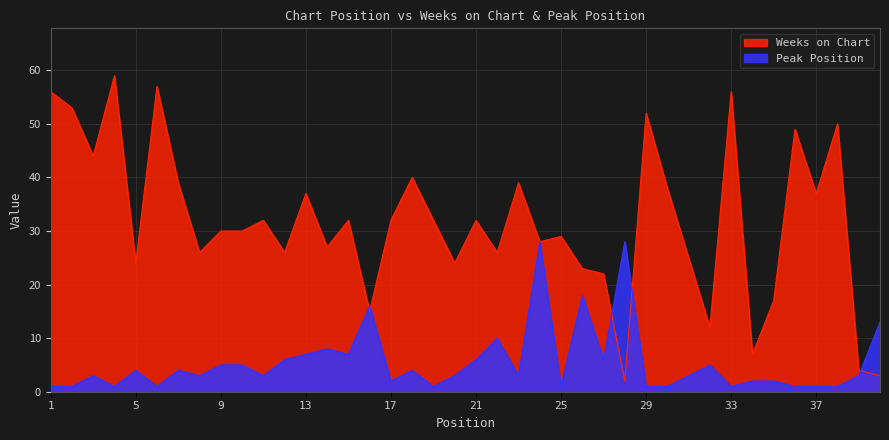

Where is Weeks on Chart nearest to the value 30?

9